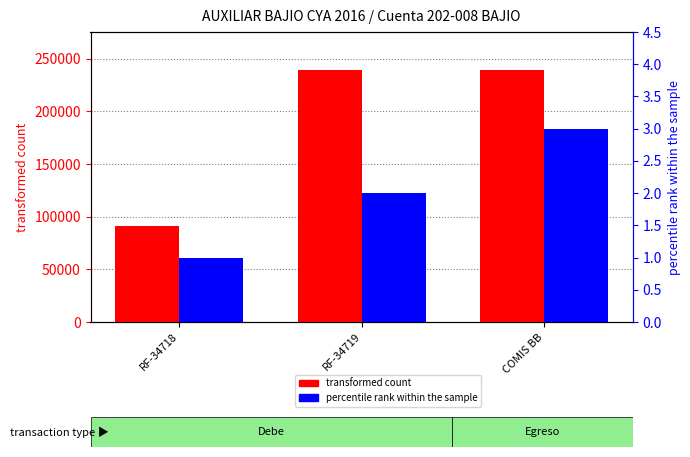

Between RF-34718 and COMIS BB, which series saw the biggest shift?

transformed count